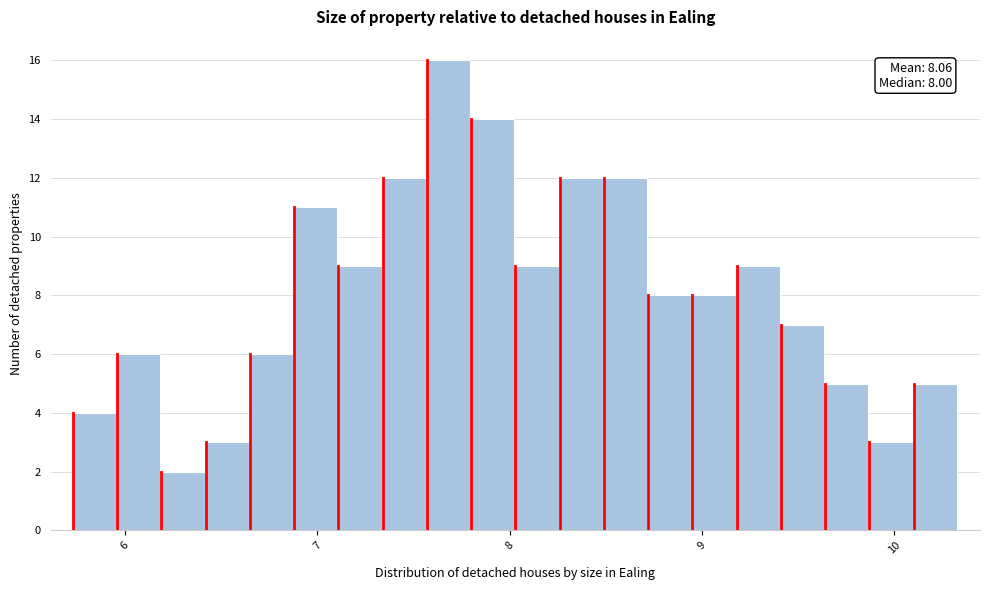

Around what value on the x-axis is the tallest bar? Give the approximate position of its centre, as read against the axis.

7.7